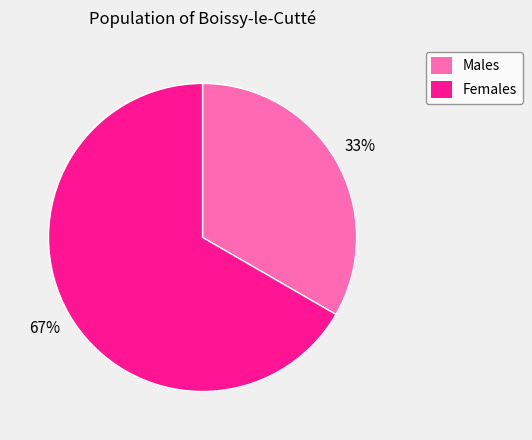

What is the majority slice?

Females